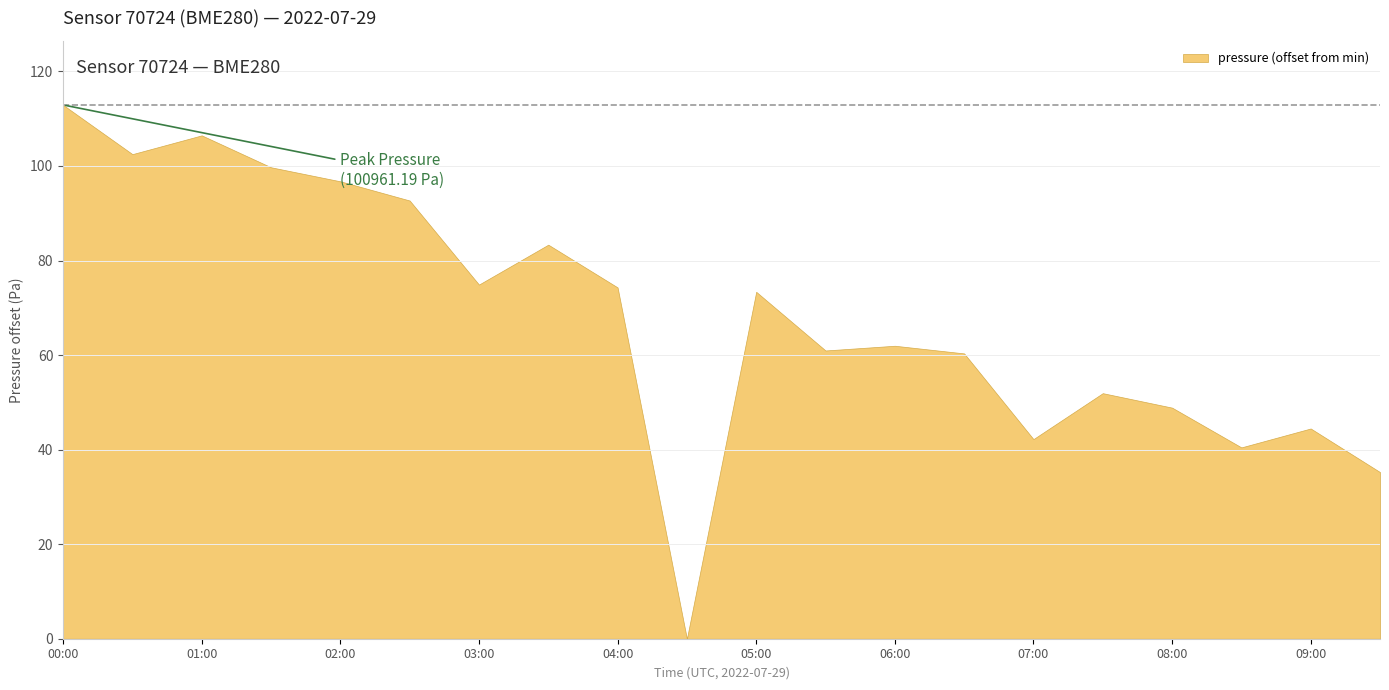

What is the difference between the maximum and minimum values in the pressure series?

112.9